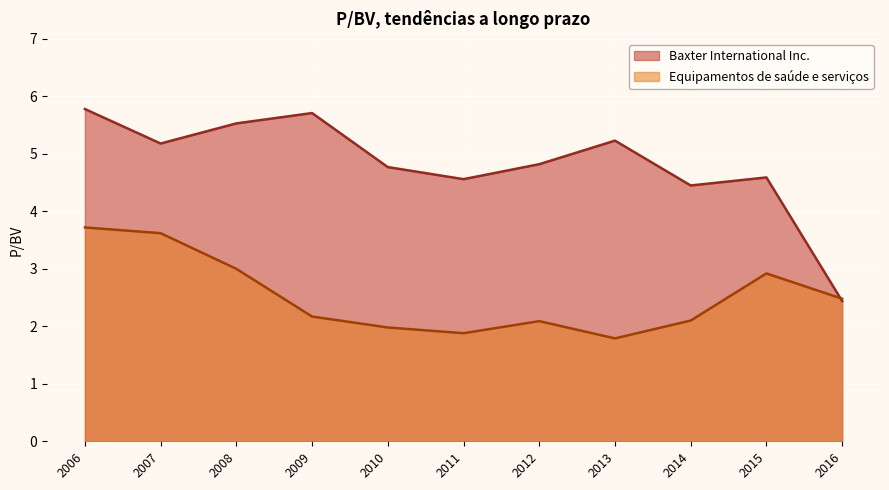

Reading left to right, extract all data points from this chart.

Baxter International Inc.: 2006=5.8	2007=5.2	2008=5.5	2009=5.7	2010=4.8	2011=4.6	2012=4.8	2013=5.2	2014=4.5	2015=4.6	2016=2.4
Equipamentos de saúde e serviços: 2006=3.7	2007=3.6	2008=3.0	2009=2.2	2010=2.0	2011=1.9	2012=2.1	2013=1.8	2014=2.1	2015=2.9	2016=2.5